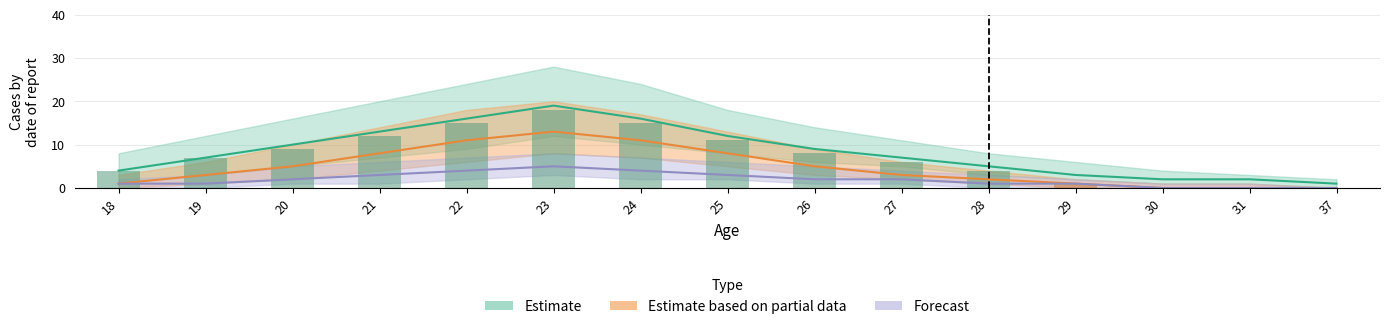

Are the bars horizontal?

No